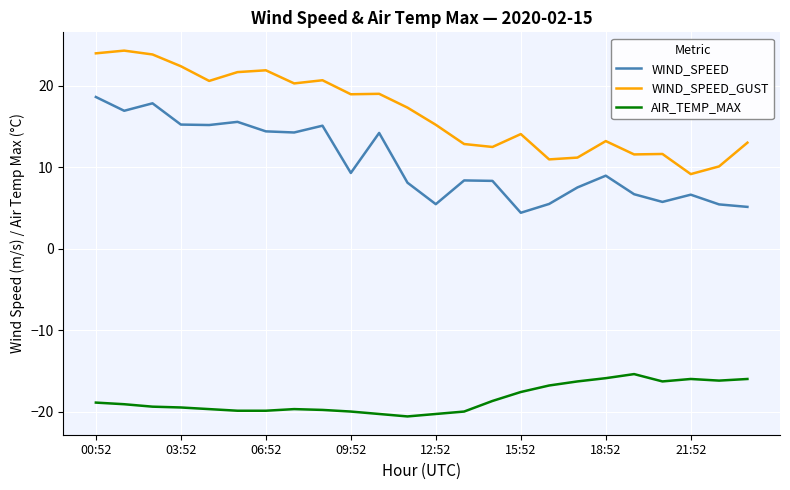

True or false: AIR_TEMP_MAX and WIND_SPEED_GUST cross at least once.

False